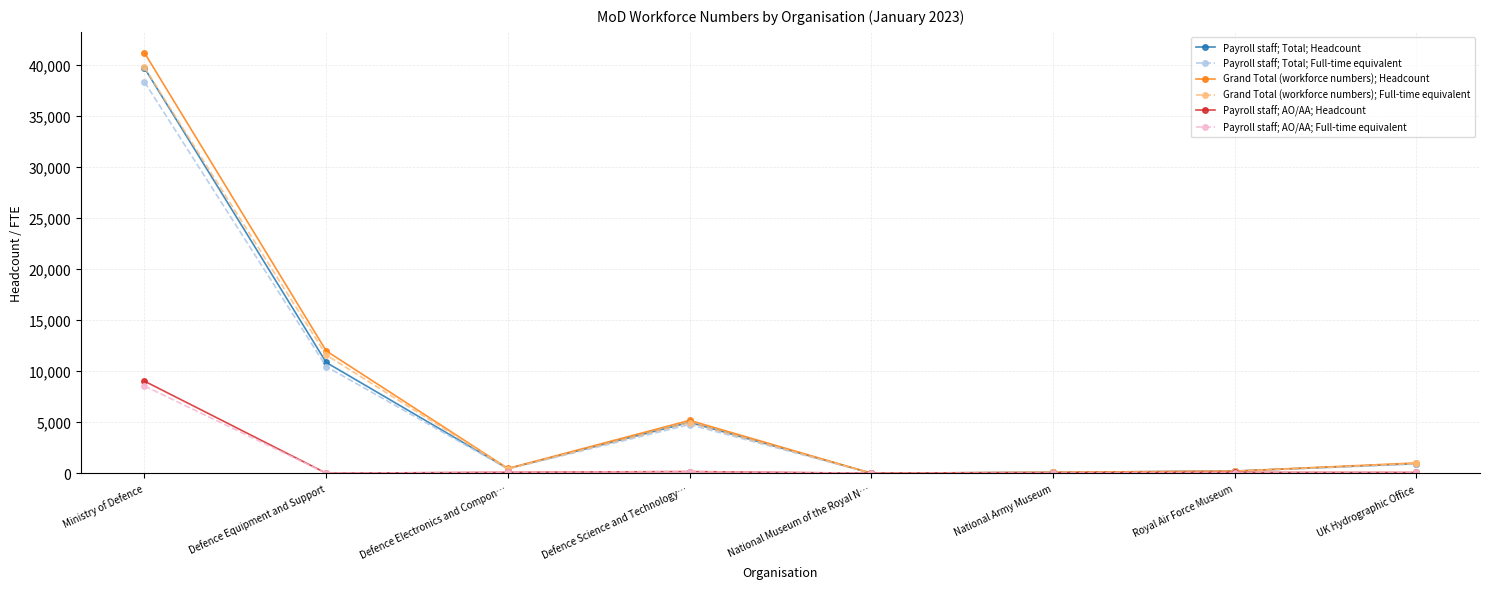

What is the sum of all Grand Total (workforce numbers); Headcount values?

60075.0